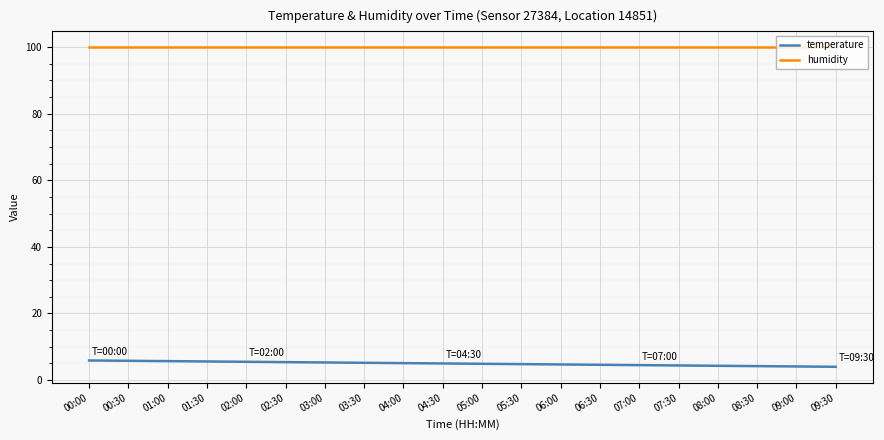

What is the spread (max minus min) of values at 05:00?

95.0